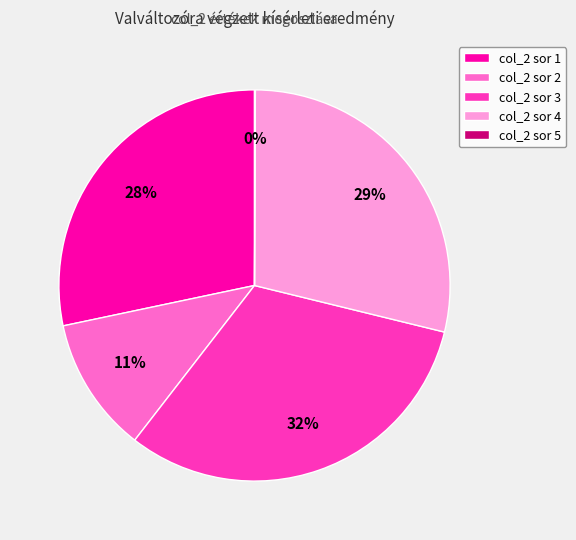

Do col_2 sor 3 and col_2 sor 4 together represent more than half of the pie?

Yes